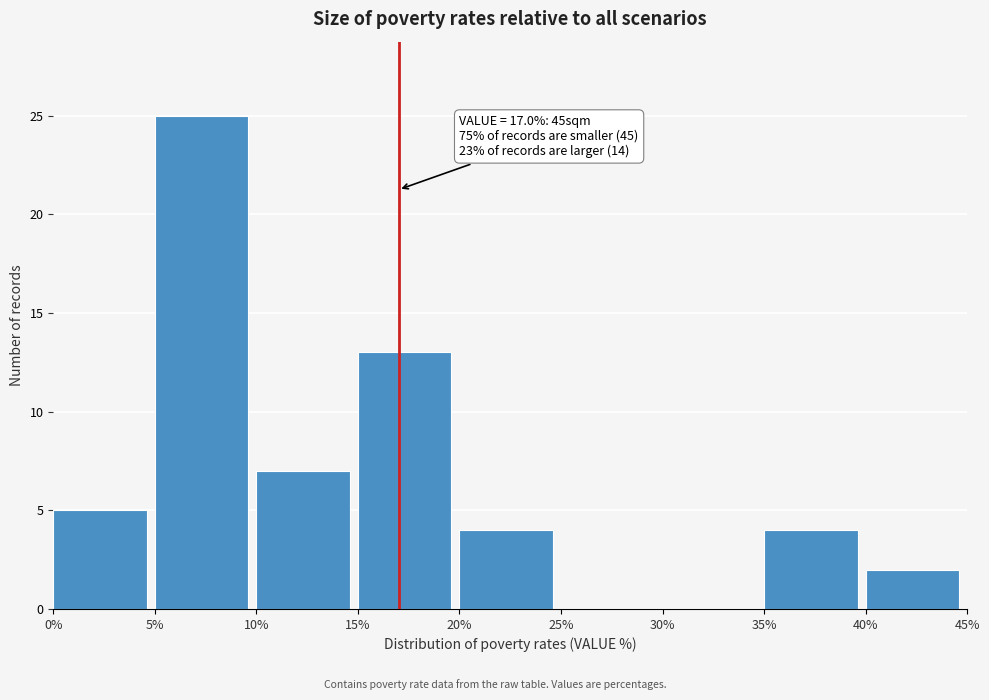

Over which range of the x-axis is the bar tallest?

5% to 10%